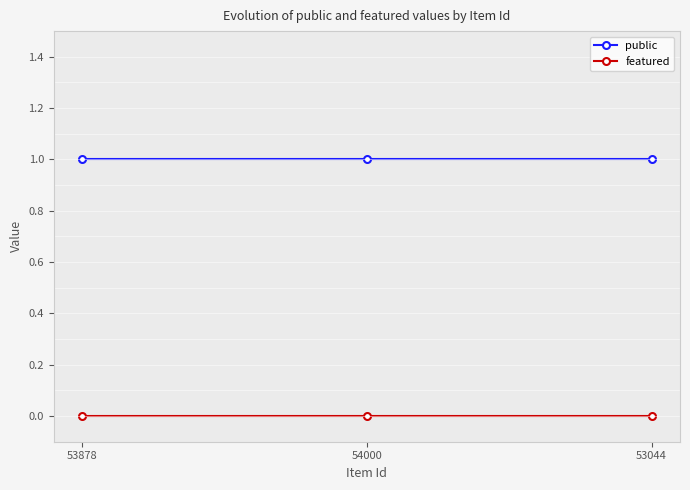

Is the value of featured at 53878 greater than the value of public at 53878?

No